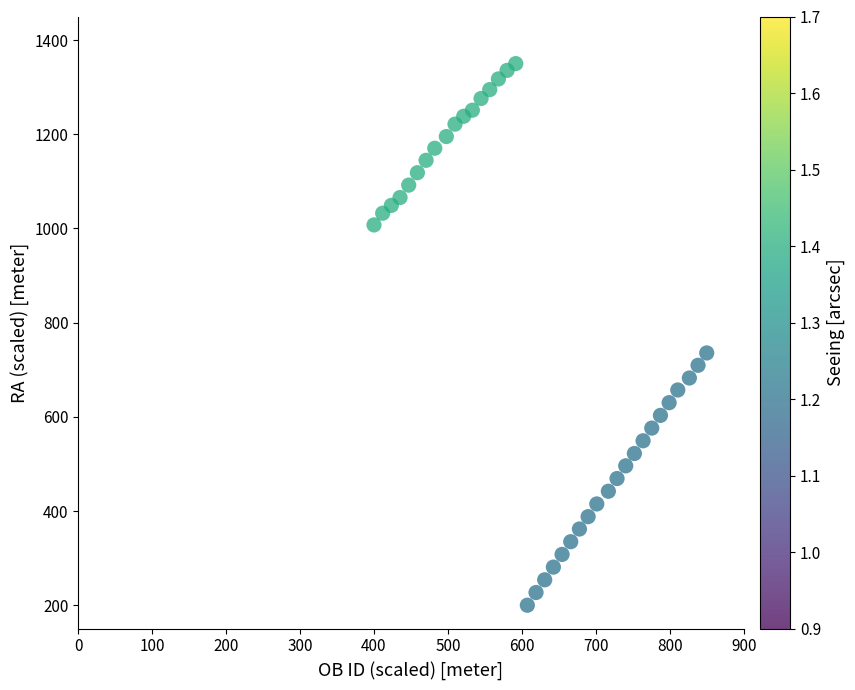

What is the range of Y values (max minus min)?

1150.0